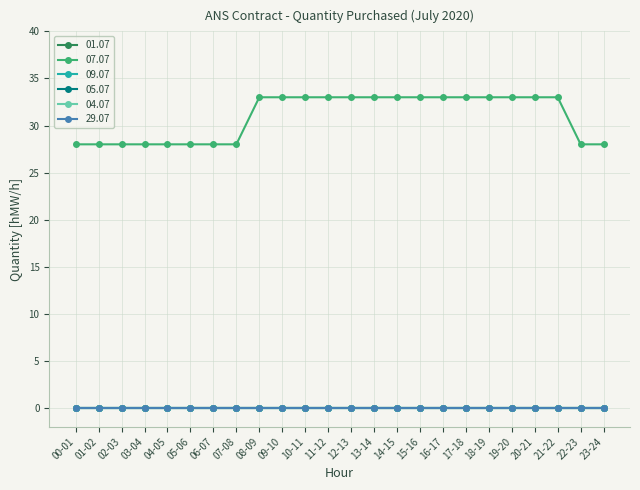

Does the chart have visible grid lines?

Yes